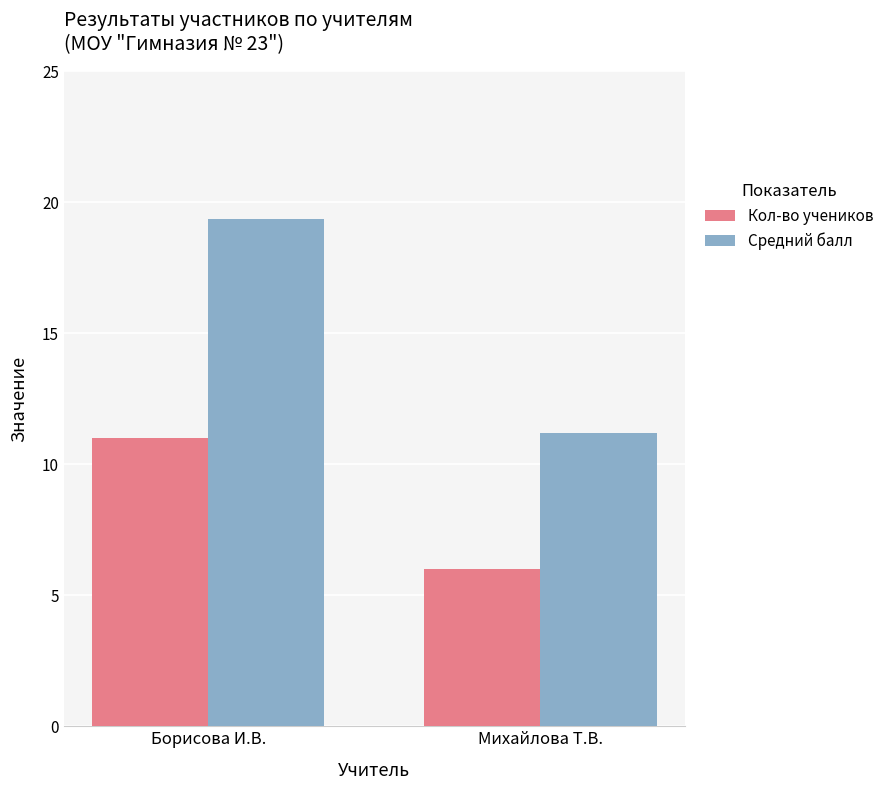

What is the label of the 1st bar from the right?

Михайлова Т.В.